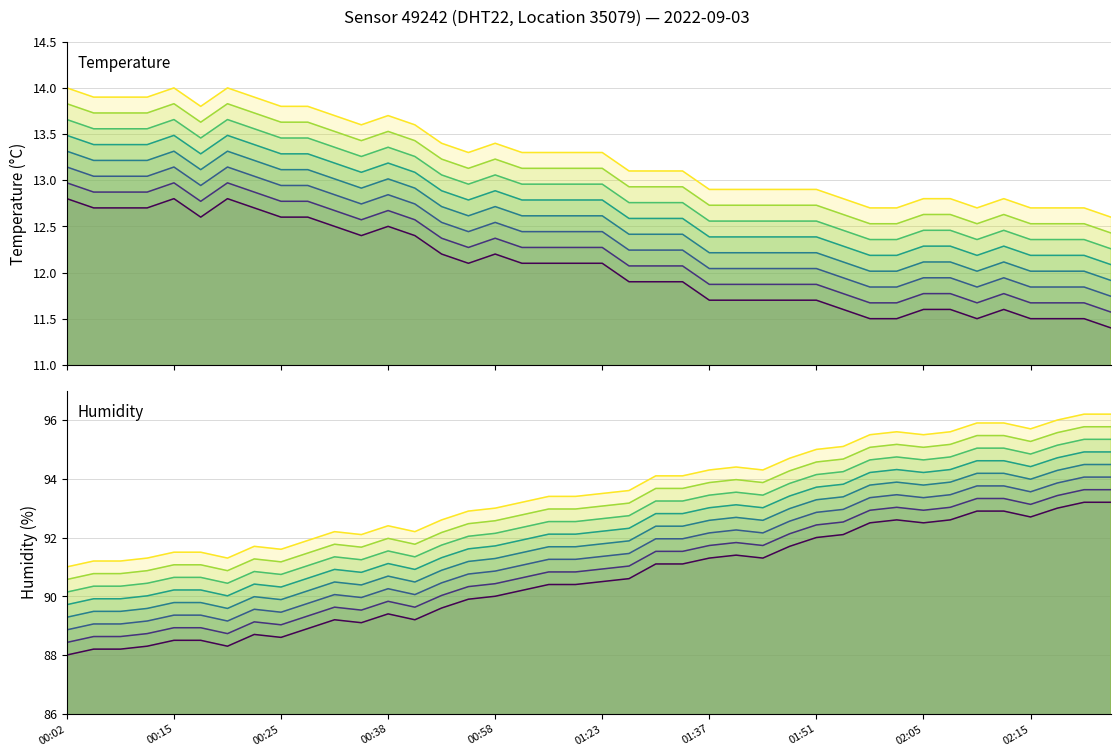

What is the highest value of the temperature series?

12.8